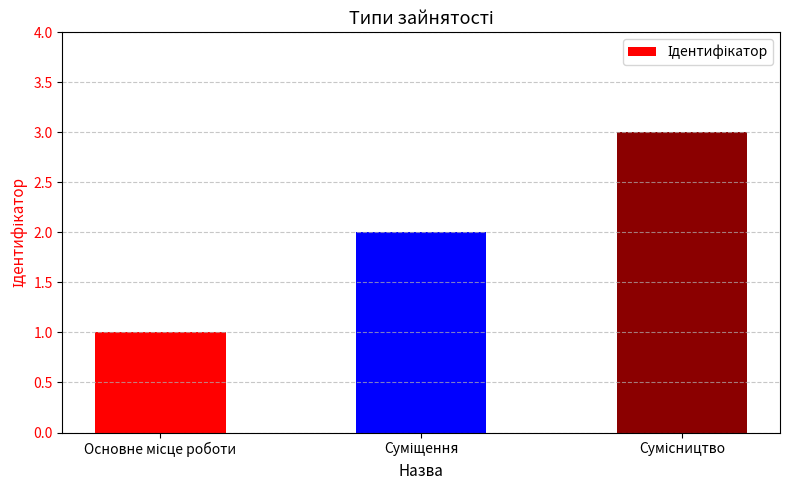

What is the sum of all values?

6